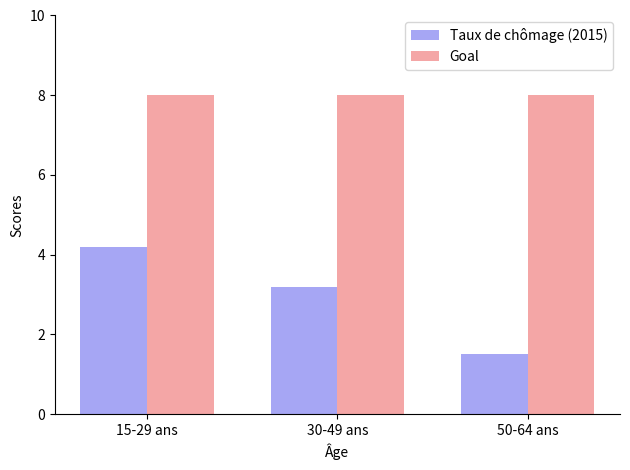

Rank the series by their maximum value, from lowest to highest.

Taux de chômage (2015), Goal